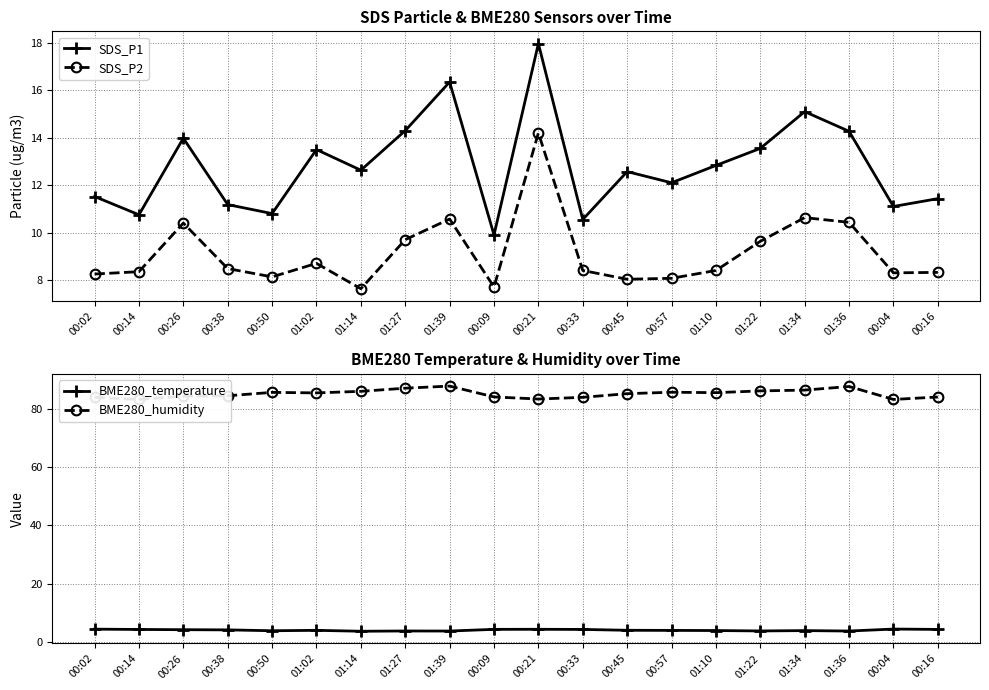

How many categories are shown in the chart?

20